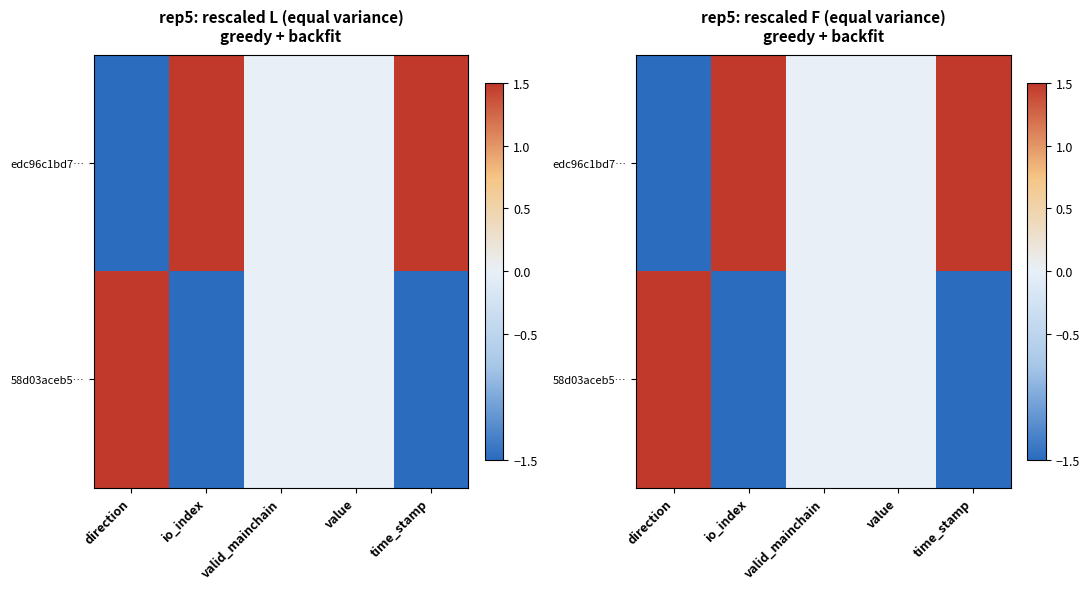

What is the maximum value shown in the chart?

1.5